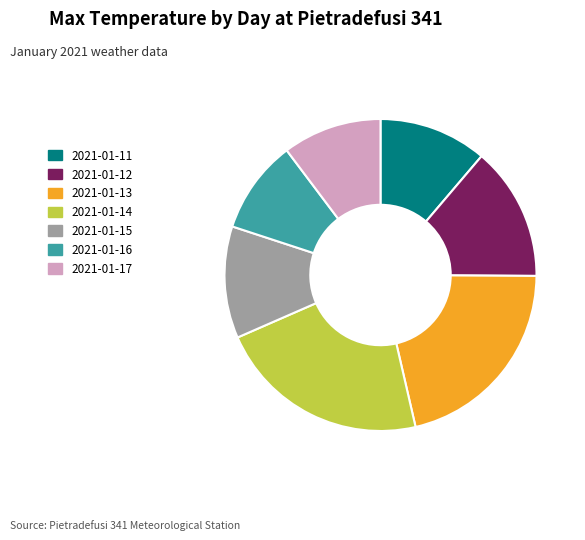

How many slices are in this pie chart?

7